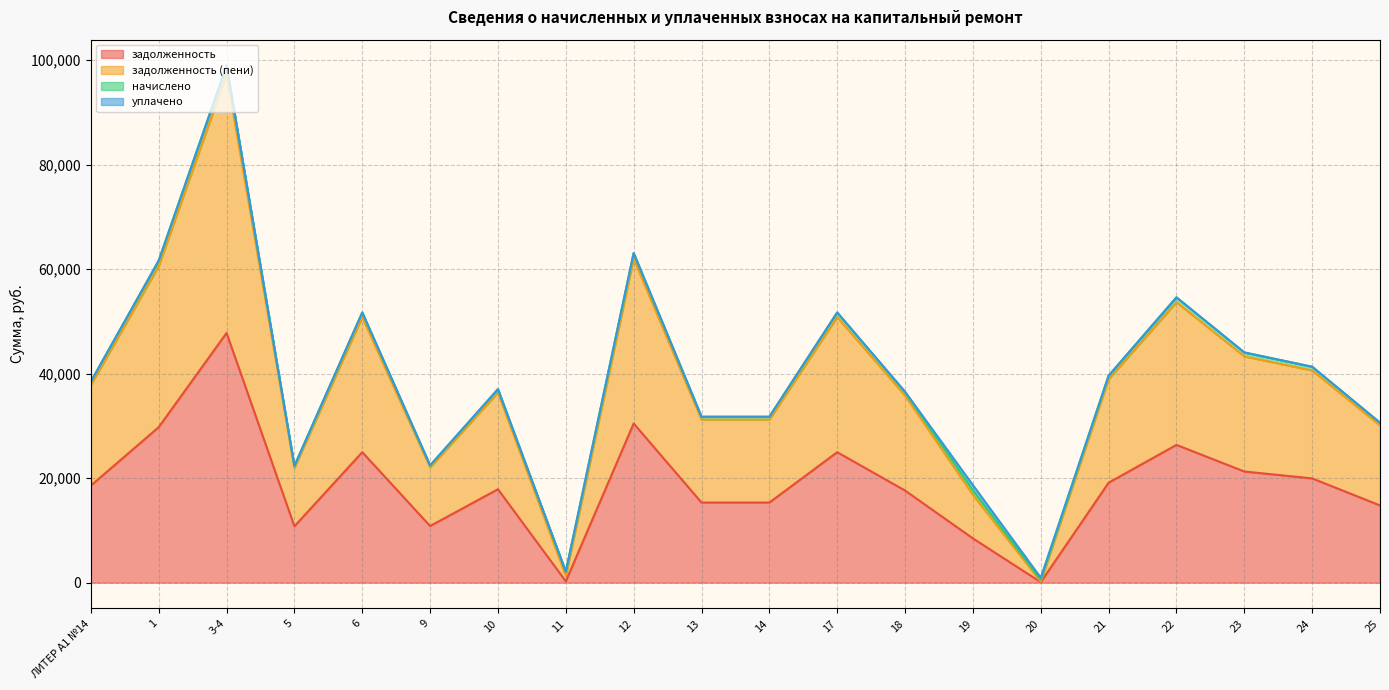

Where does the задолженность series first go above 18574?

ЛИТЕР А1 №14